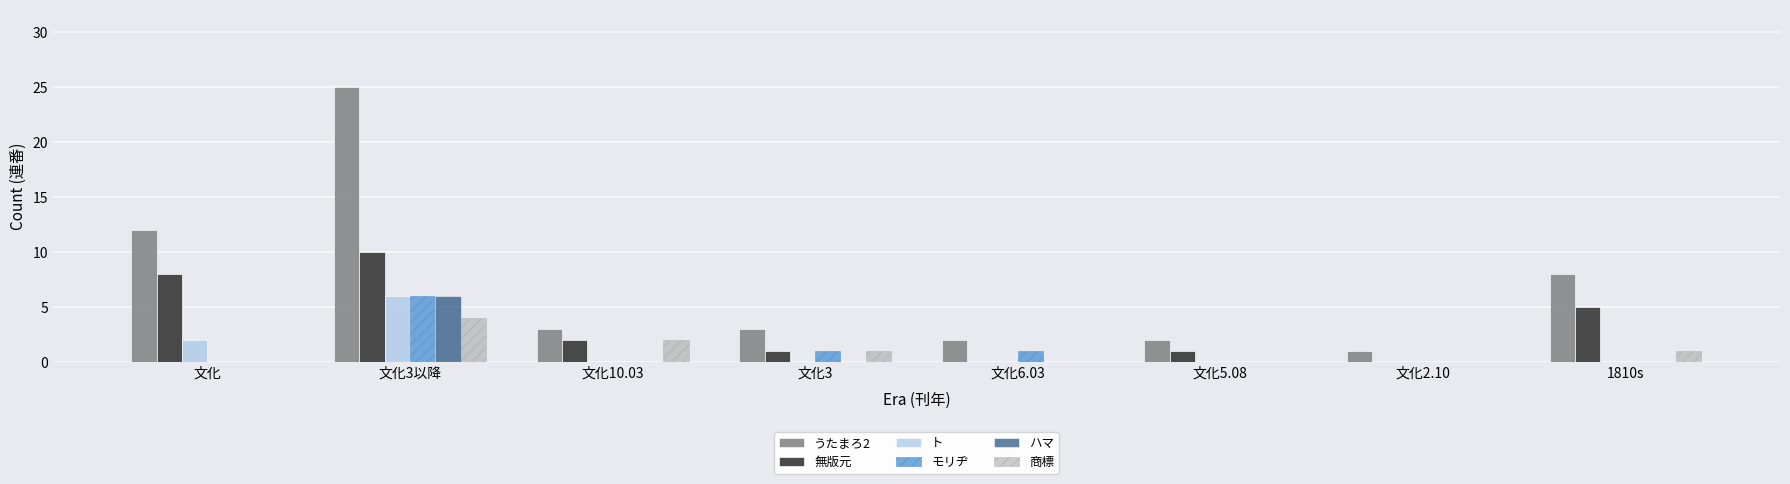

What are all the series names shown in the legend?

うたまろ2, 無版元, ト, モリヂ, ハマ, 商標